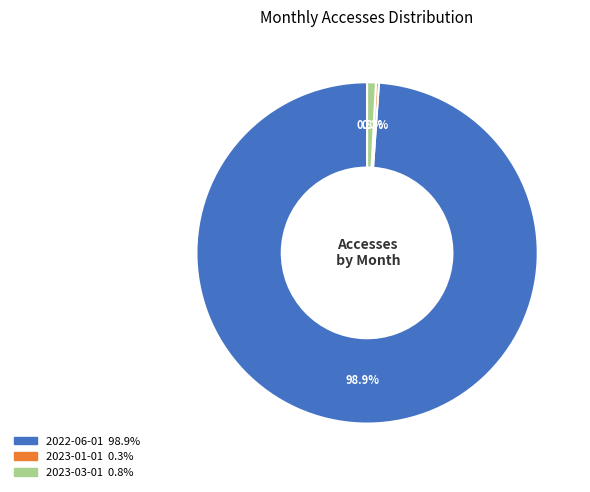

Is there a majority slice in this chart?

Yes